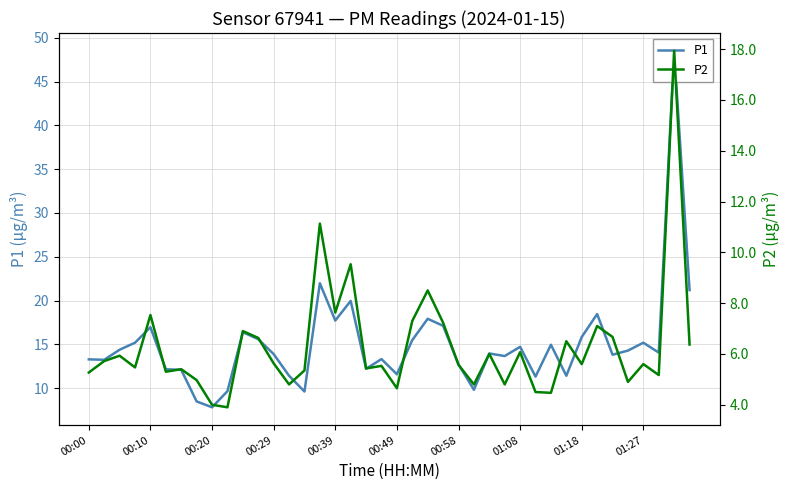

Which category has the lowest value in the P1 series?

00:20